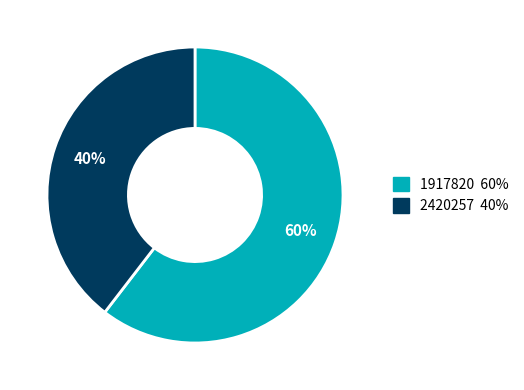

To the nearest percent, what is the average slice percentage?

50%